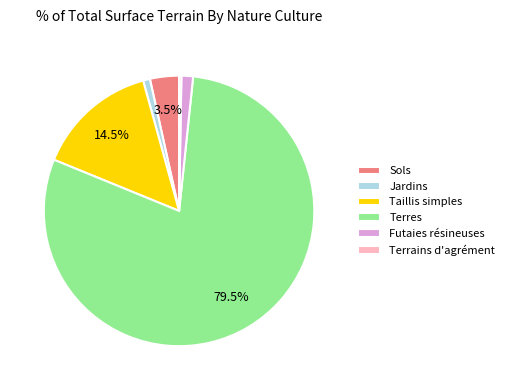

Do Jardins and Sols together represent more than half of the pie?

No